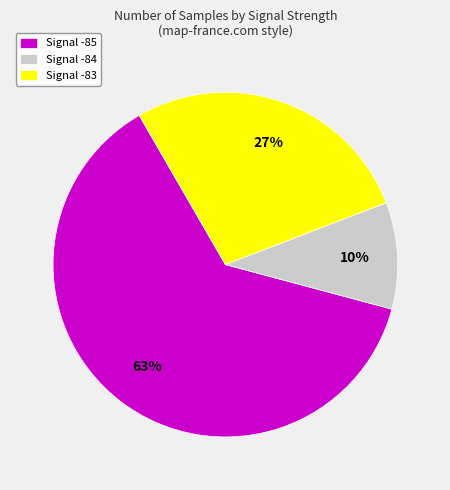

How many slices are in this pie chart?

3